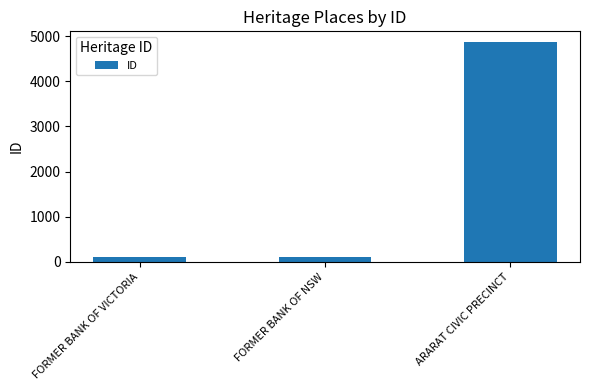

Read the value at FORMER BANK OF VICTORIA, to the nearest 10.

100